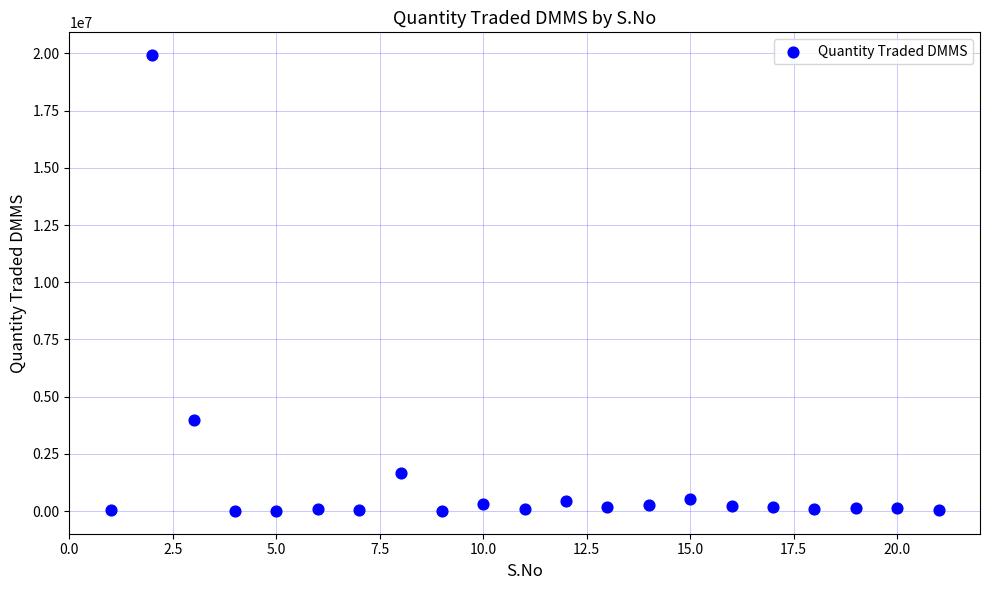

What Y value in the scatter plot is closest to 9965815?

4003533.6